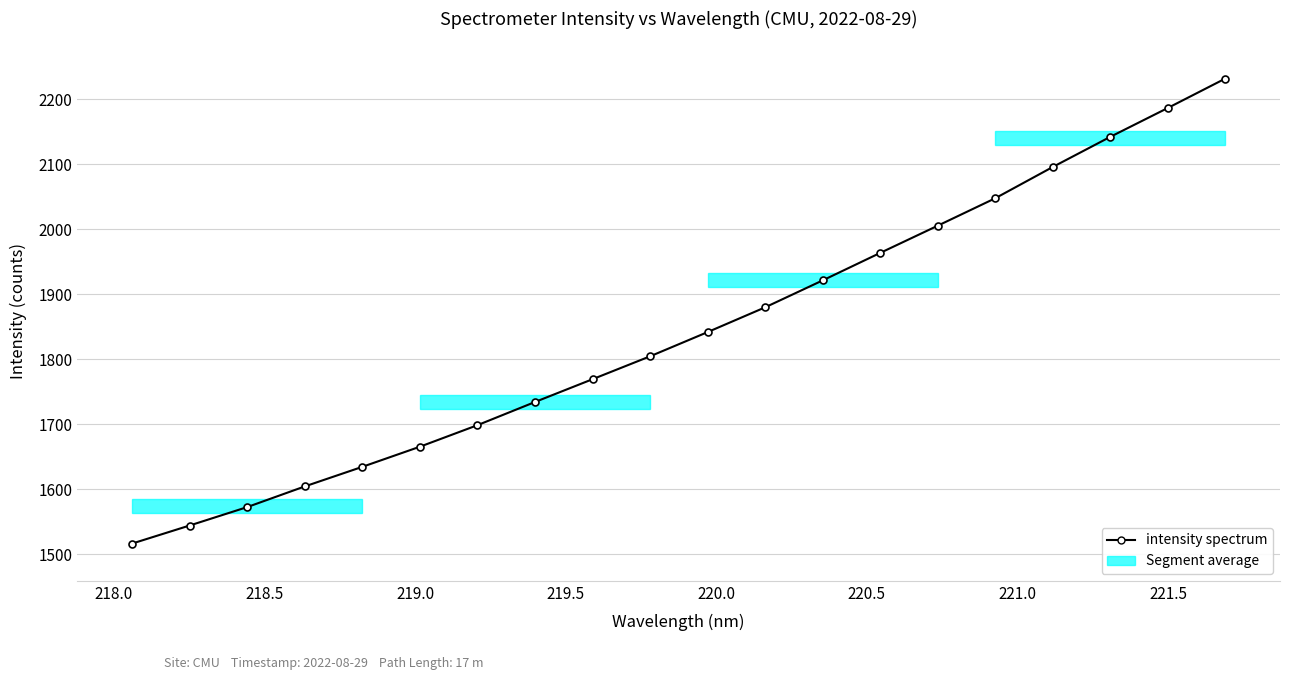

What is the average value?

1843.1